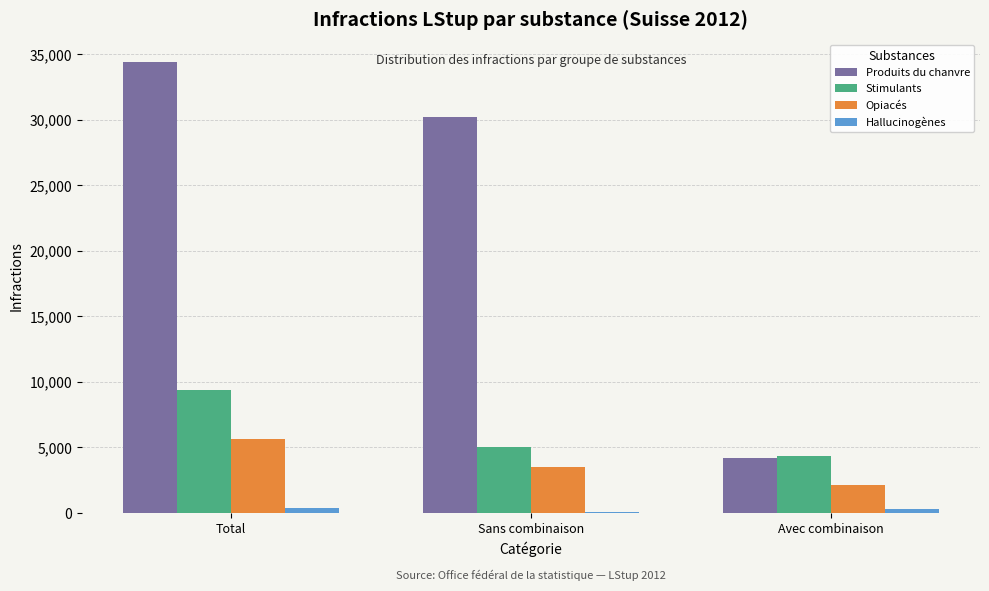

Between Sans combinaison and Avec combinaison, which series saw the biggest shift?

Produits du chanvre